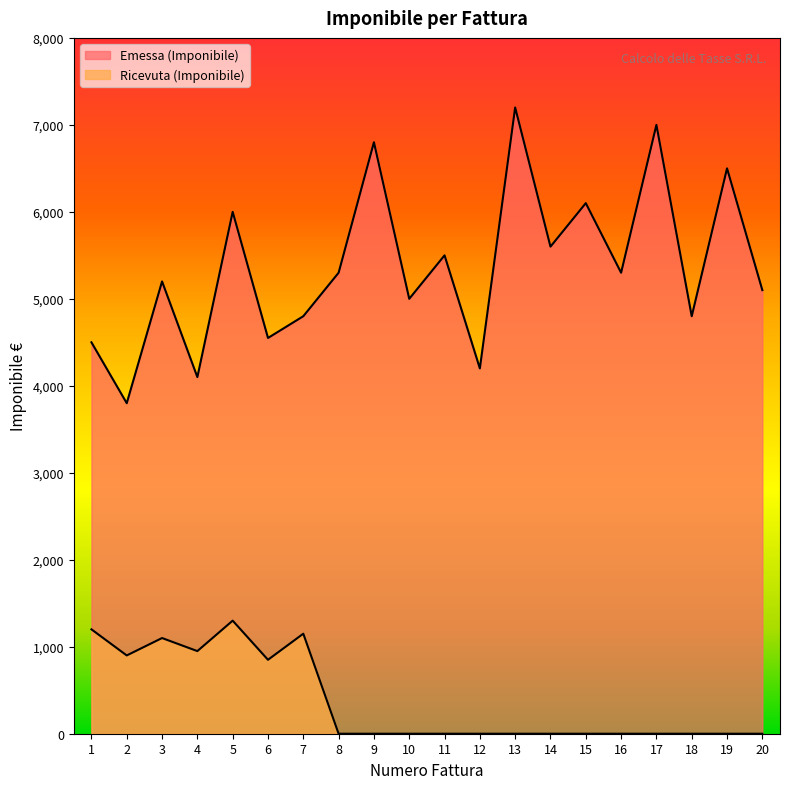

List the series in order of their overall mean, highest first.

Emessa (Imponibile), Ricevuta (Imponibile)